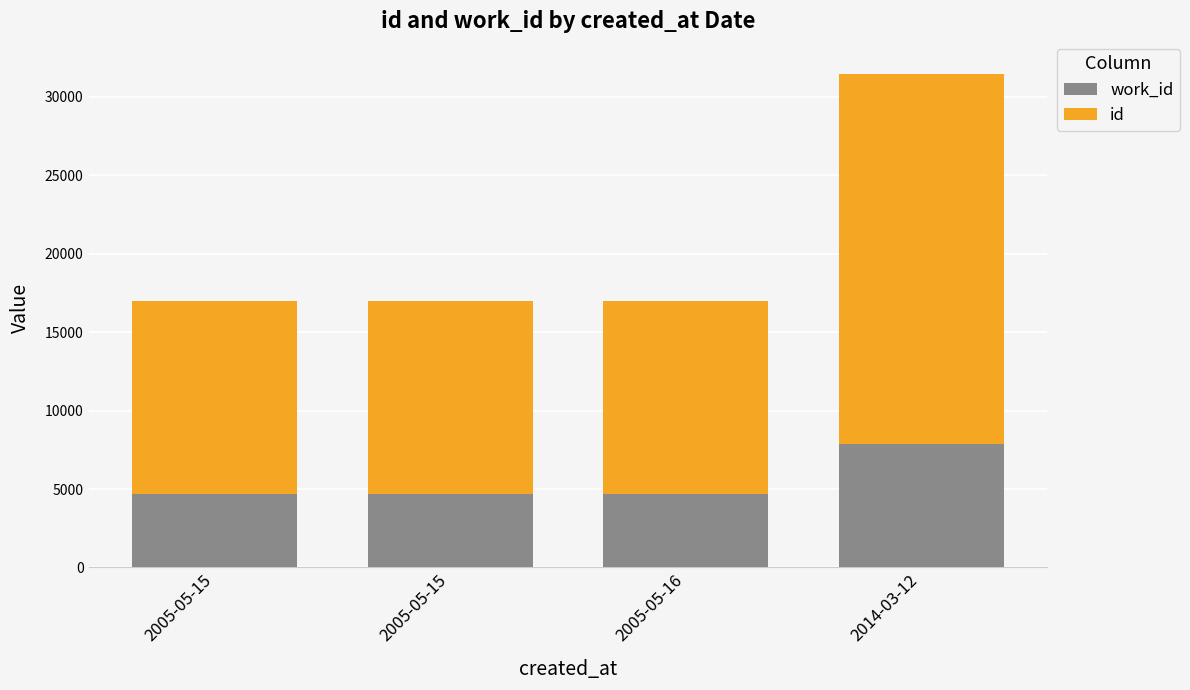

What is the approximate value of work_id at 2014-03-12?

7841